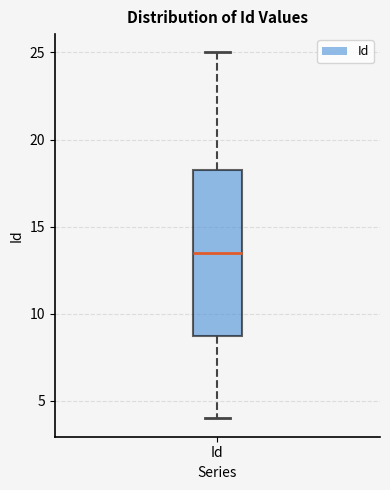

Transcribe this box plot: give where the median line is, the range the box spans, and where the two whiskers end, as read against the y-axis. The values are not printed on the chart, so give them approximately, as read against the axis.

median 13.5, box 9.0 to 18.5, whiskers 4.0 to 25.0